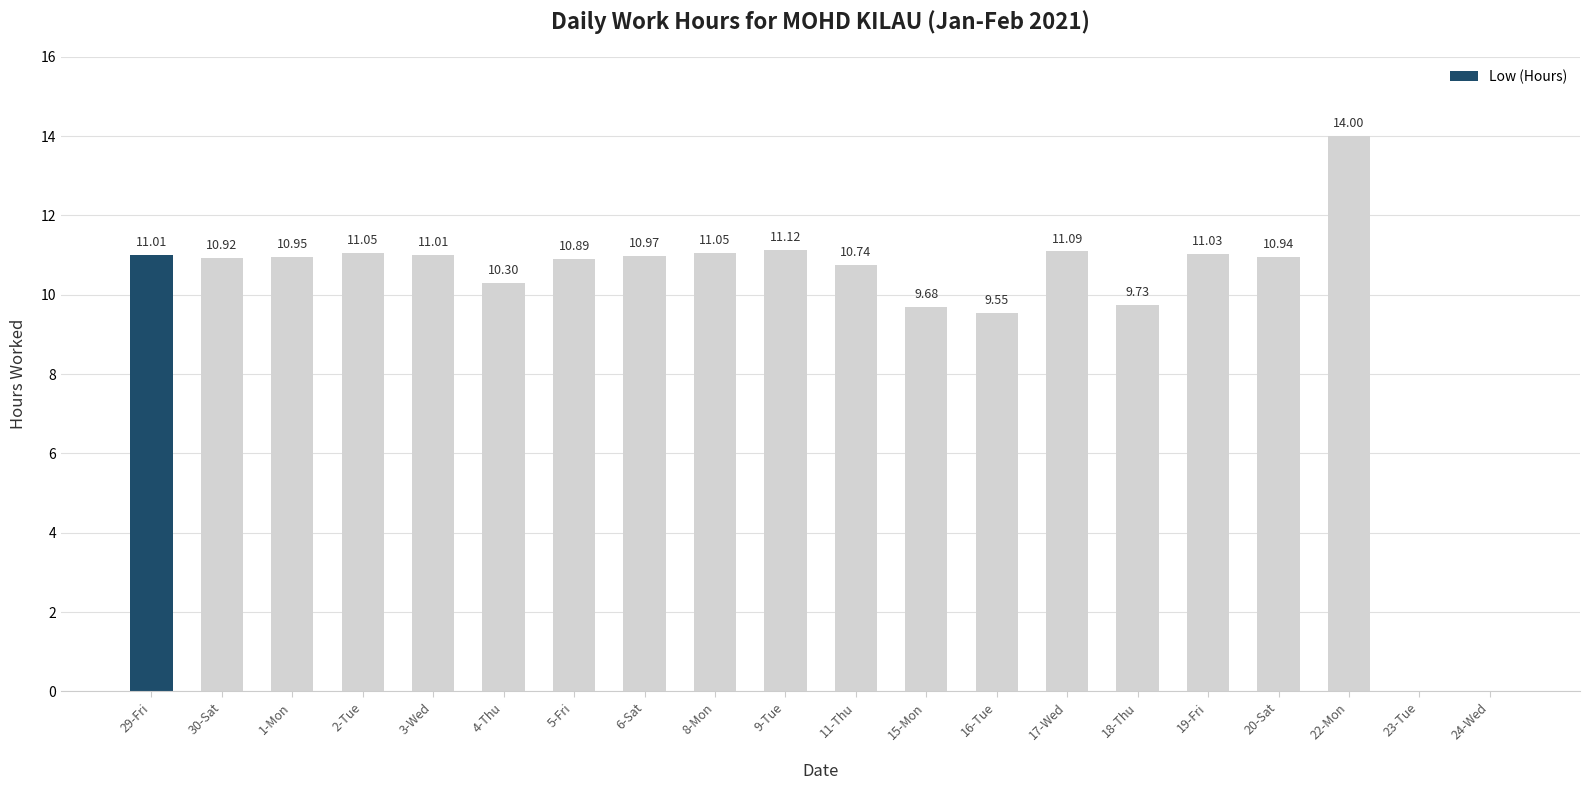

What is the sum of the values at 2-Tue and 23-Tue?

11.1